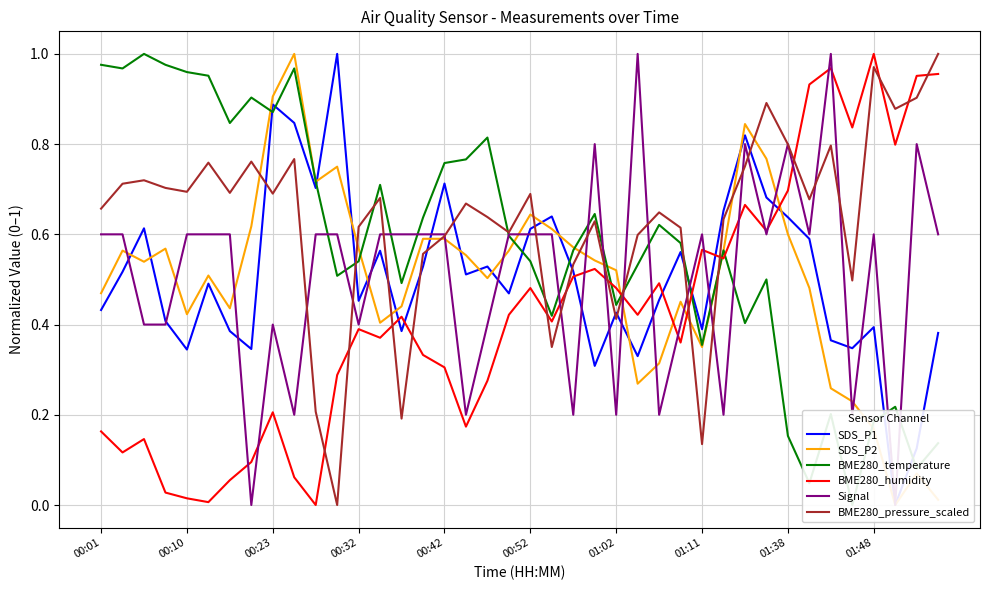

True or false: BME280_temperature has more than 1 interior local peaks.

True